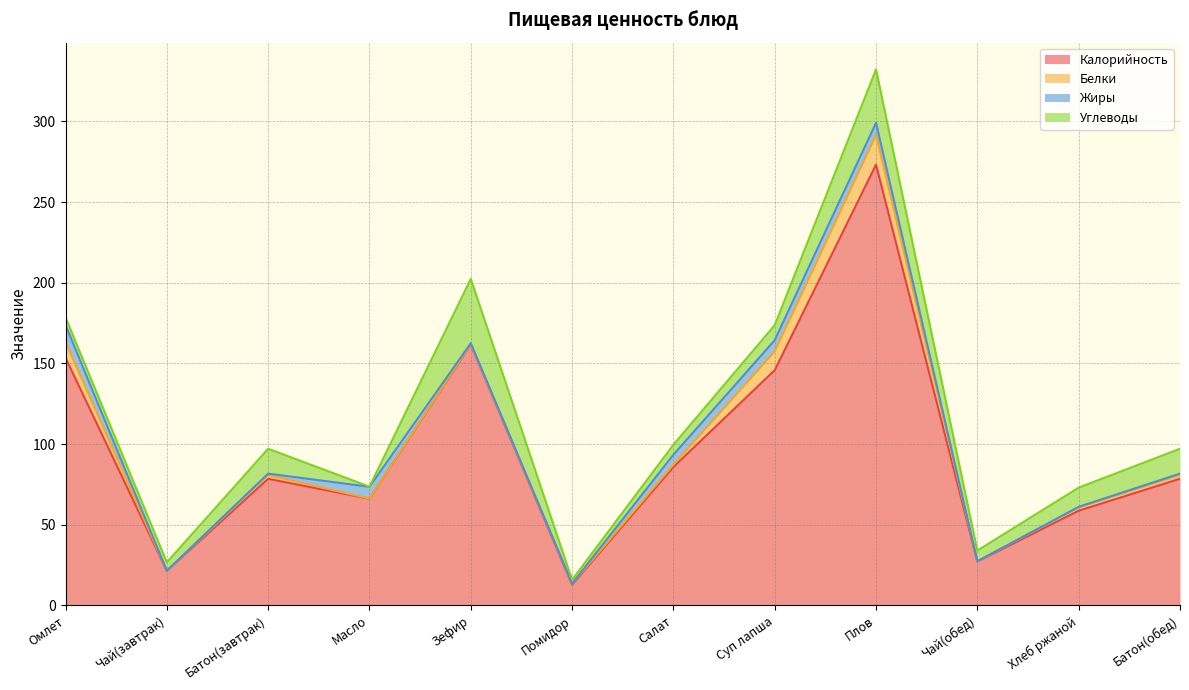

What is the average value of the Углеводы series?

12.5